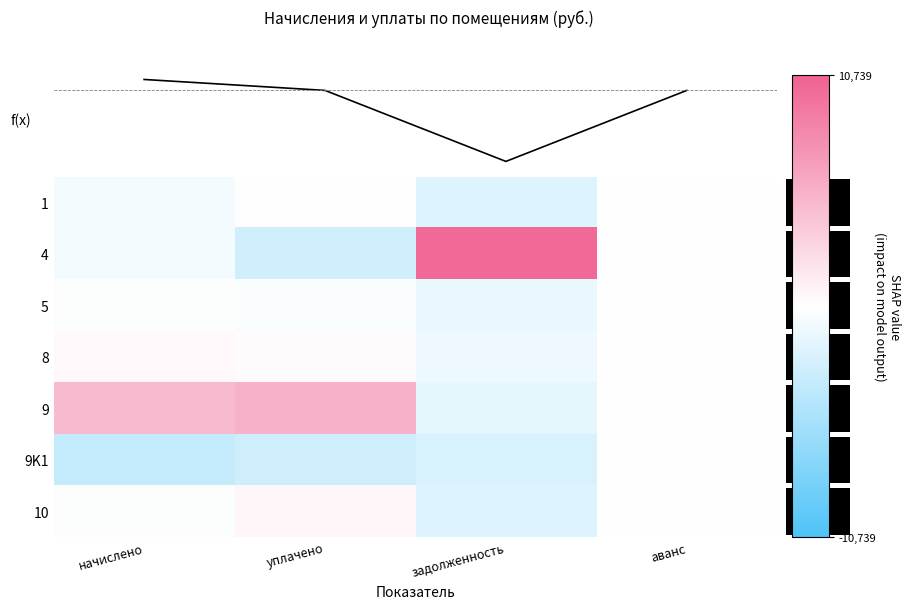

Reading right to left, list all the values displayed in this chart.

1: аванс=0.0	задолженность=-2070.5	уплачено=31.5	начислено=-609.4
4: аванс=0.0	задолженность=10227.6	уплачено=-2820.1	начислено=-701.7
5: аванс=0.0	задолженность=-1229.0	уплачено=-267.2	начислено=-120.1
8: аванс=0.0	задолженность=-1025.5	уплачено=193.8	начислено=480.1
9: аванс=0.0	задолженность=-1486.7	уплачено=5263.4	начислено=4644.7
9K1: аванс=0.0	задолженность=-2399.8	уплачено=-2920.1	начислено=-3573.6
10: аванс=0.0	задолженность=-2016.1	уплачено=518.8	начислено=-120.1